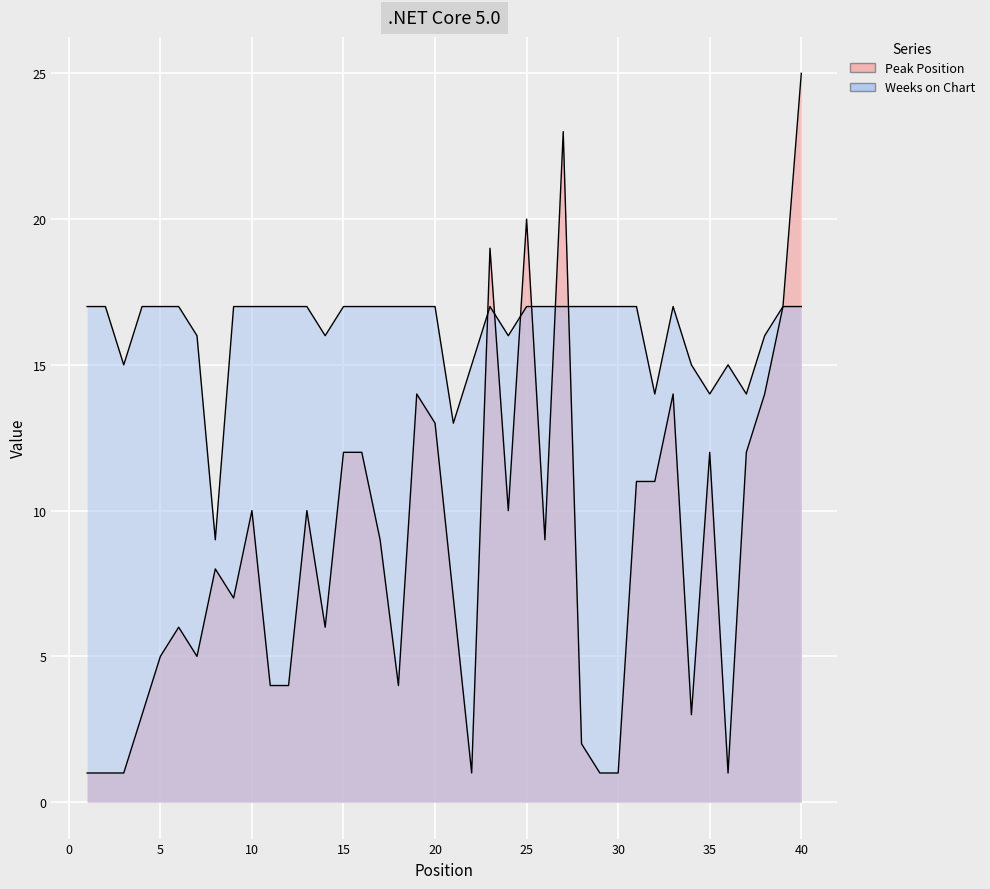

Reading left to right, list all the values displayed in this chart.

Peak Position: 1	1	1	3	5	6	5	8	7	10	4	4	10	6	12	12	9	4	14	13	7	1	19	10	20	9	23	2	1	1	11	11	14	3	12	1	12	14	17	25
Weeks on Chart: 17	17	15	17	17	17	16	9	17	17	17	17	17	16	17	17	17	17	17	17	13	15	17	16	17	17	17	17	17	17	17	14	17	15	14	15	14	16	17	17